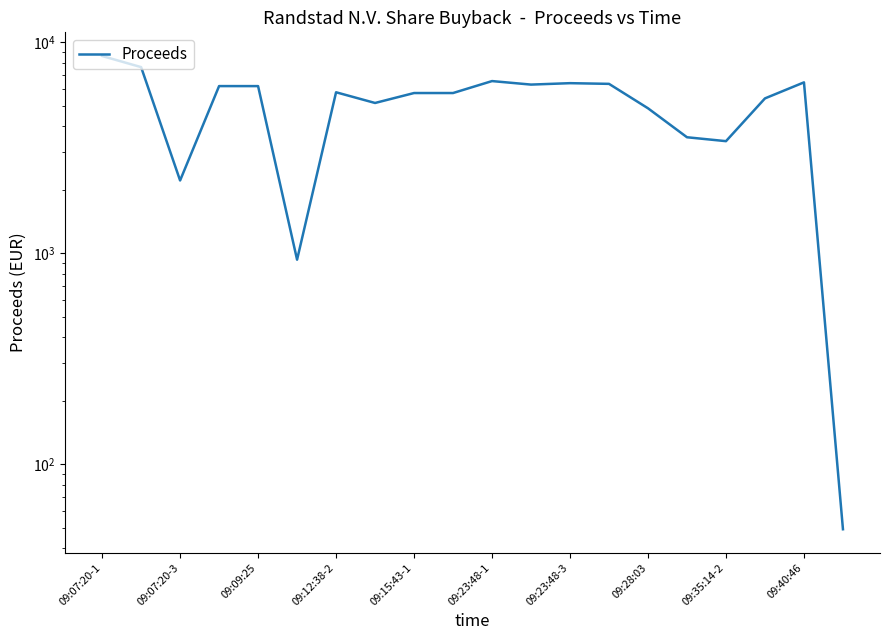

Which category has the lowest value across all series?

19